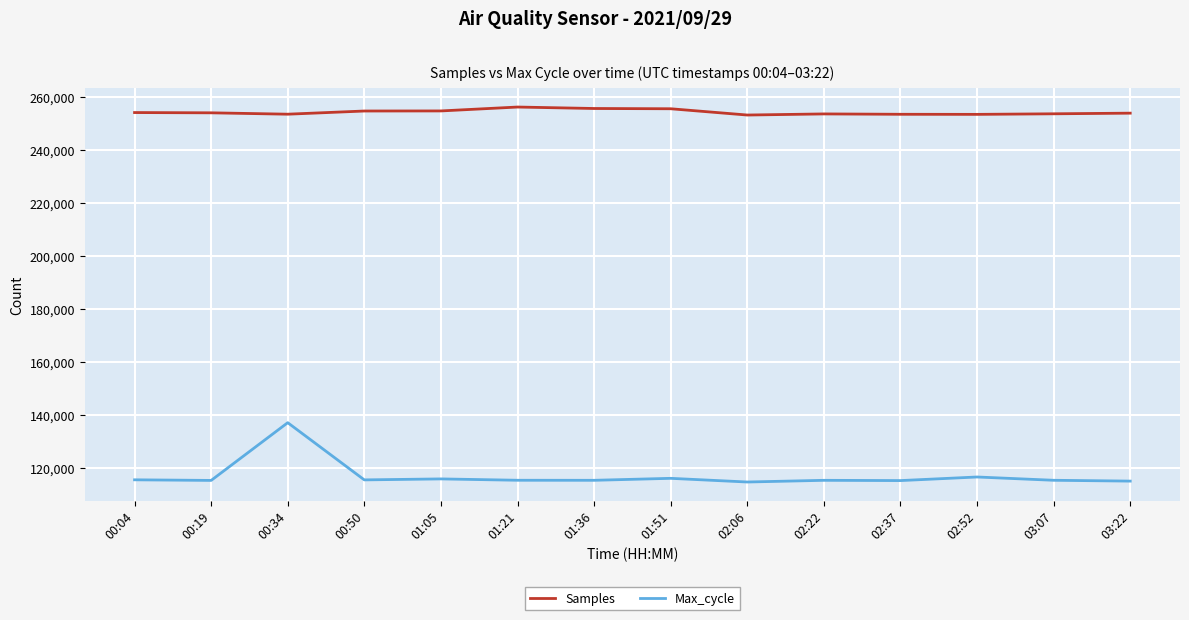

What is the greatest value displayed?

256224